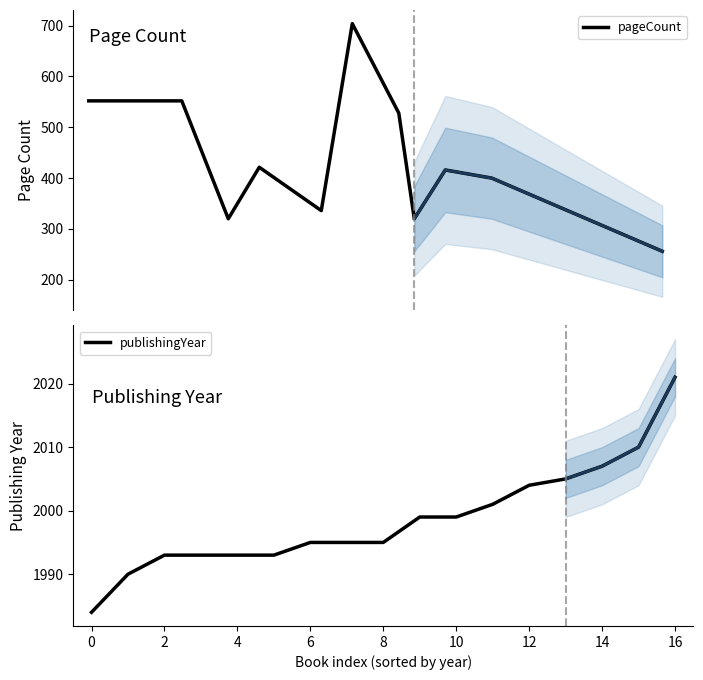

What is the highest value of the pageCount series?

704.0